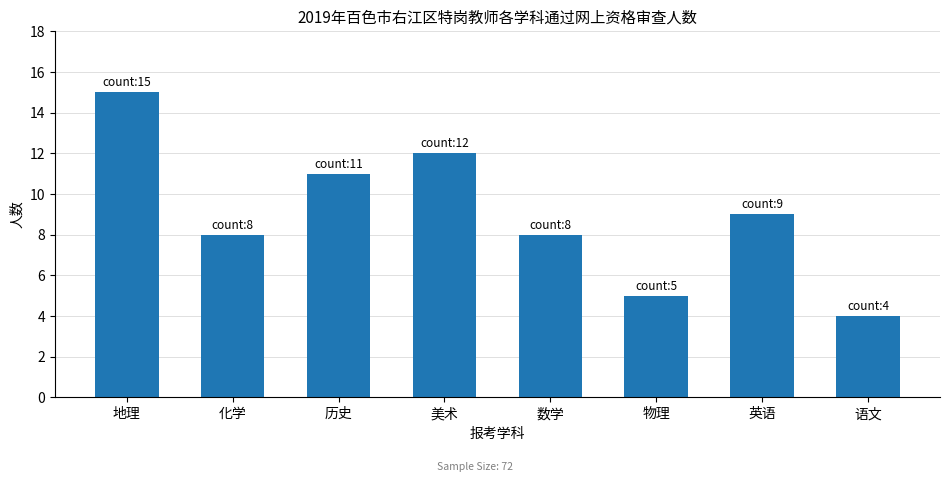

Where does the data first go above 9?

地理